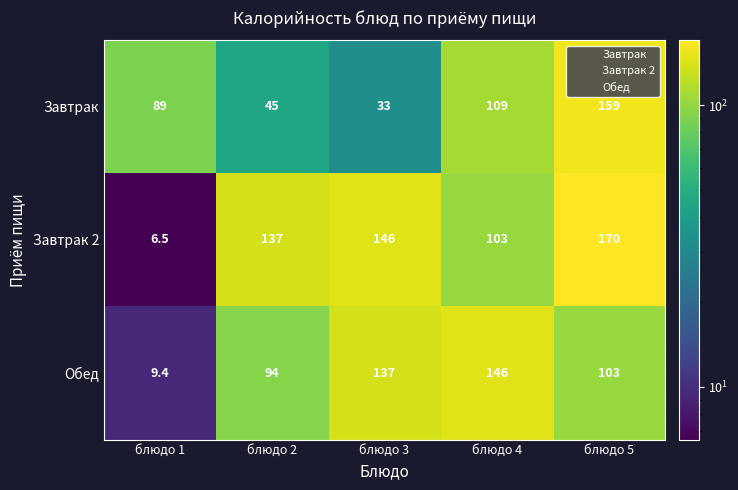

The Завтрак series shows 89.0 at блюдо 1. True or false?

True